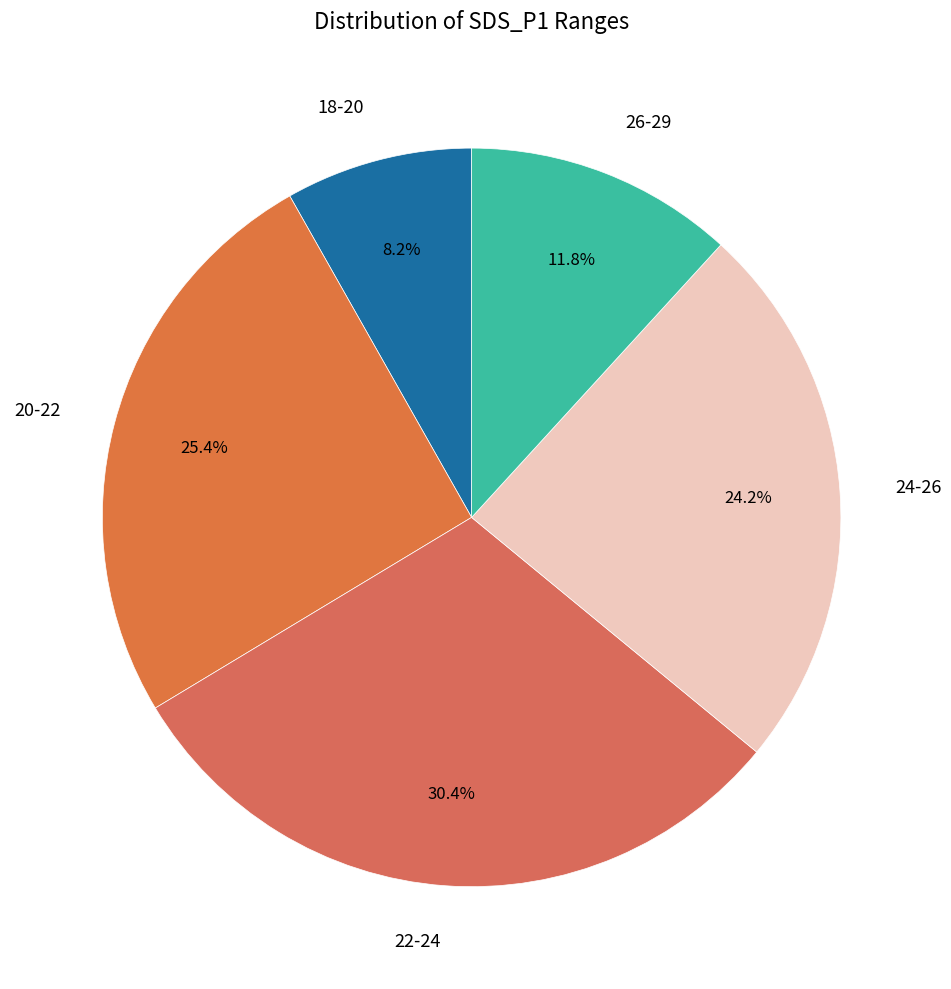

What percentage do 26-29 and 18-20 together represent?

20.0%